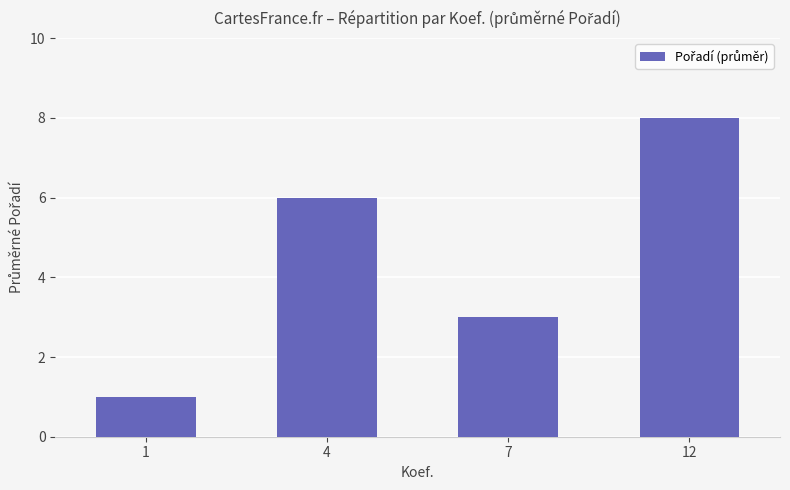

How many values are between 3 and 8?

3